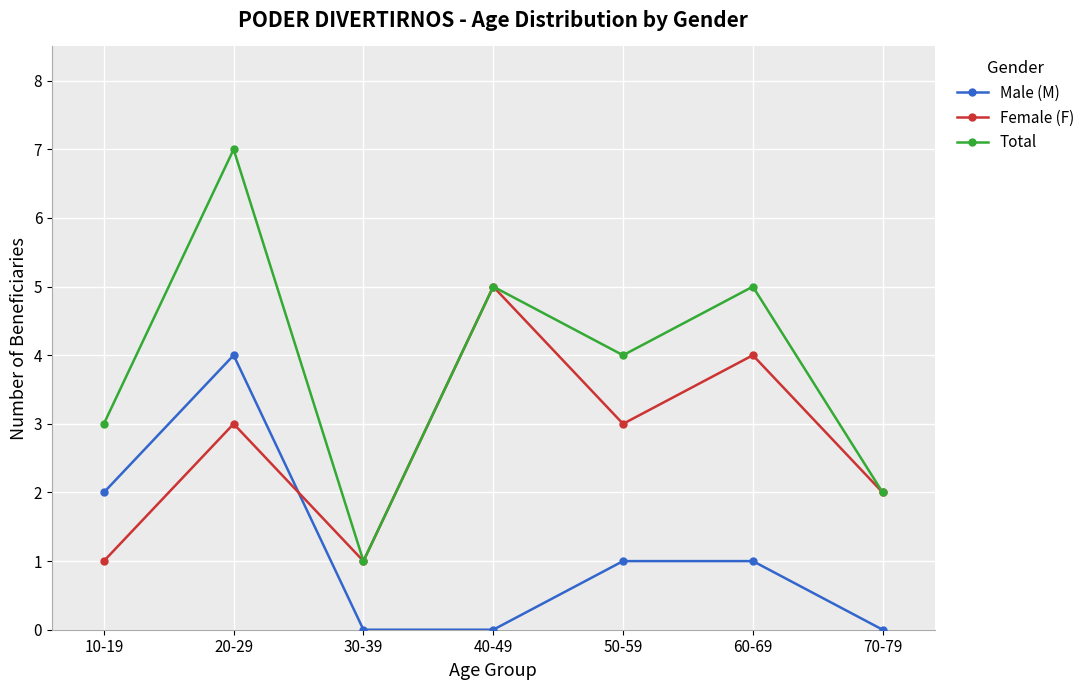

True or false: Total has more than 0 interior local peaks.

True